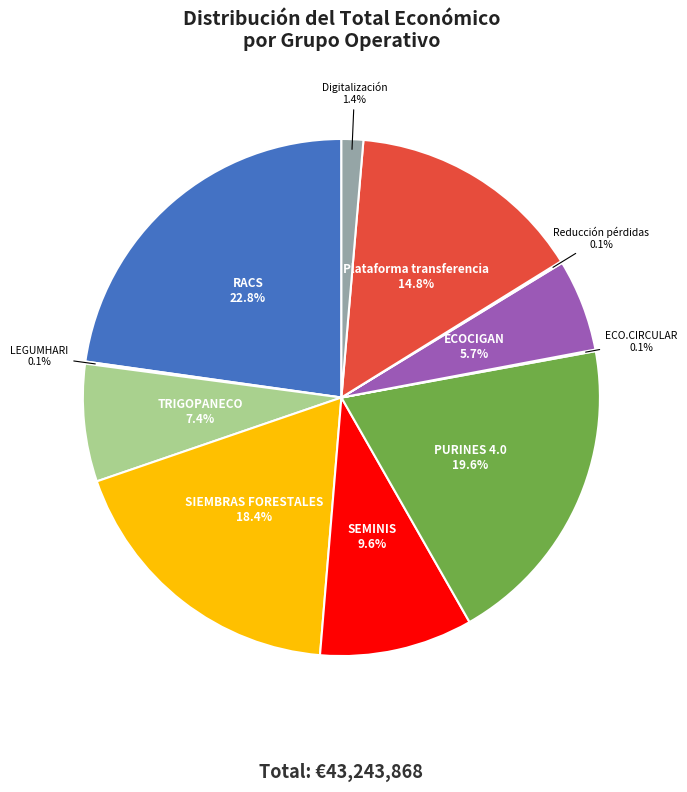

Does any single category account for the majority?

No